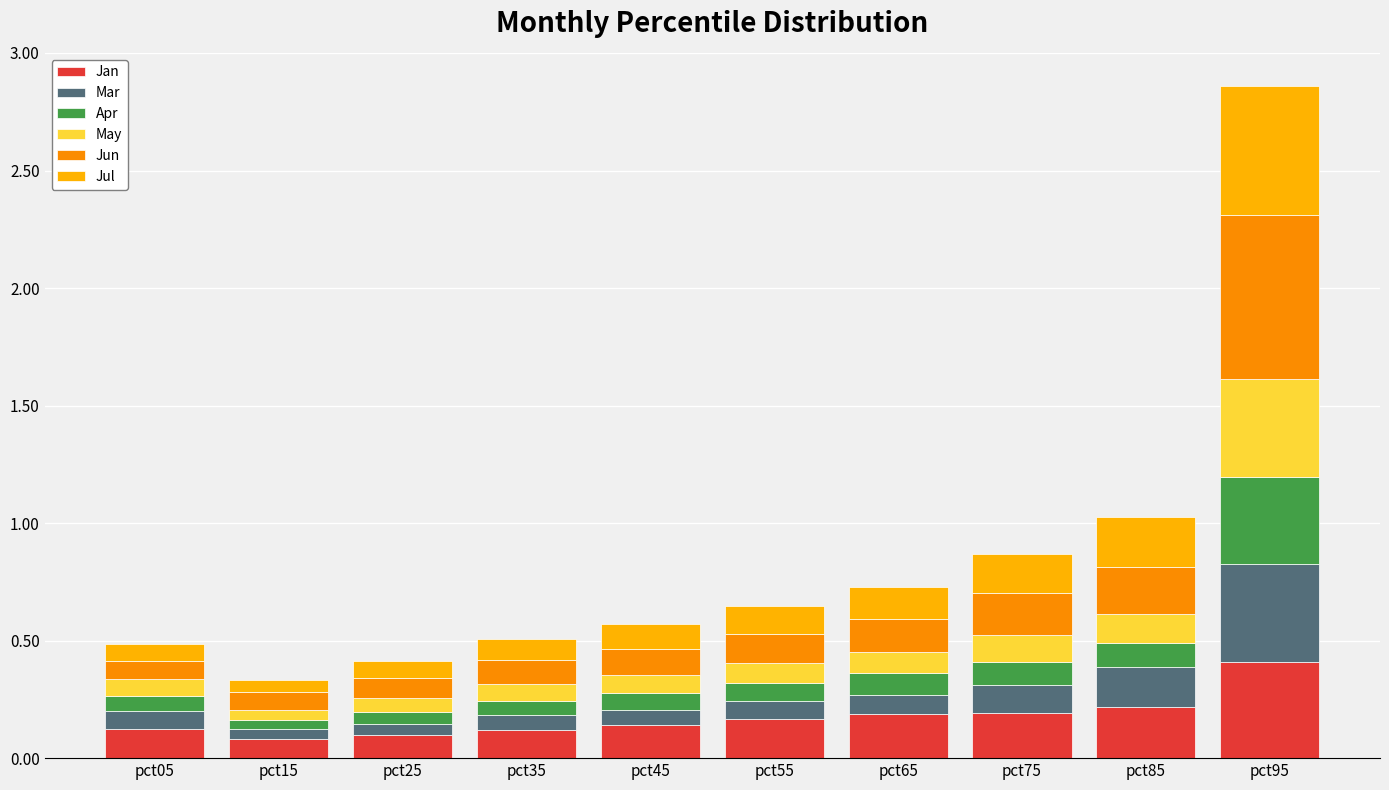

How many categories are shown in the chart?

10